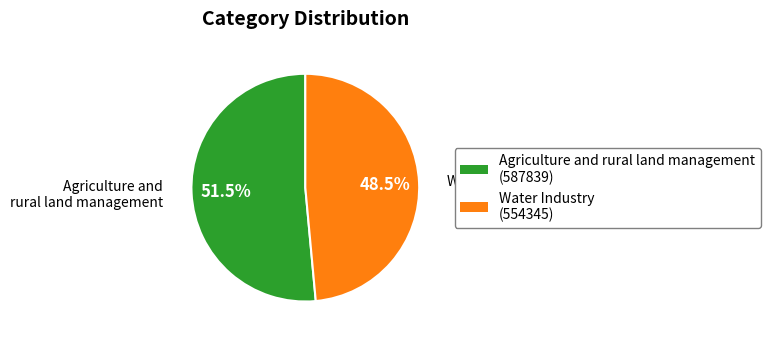

How many slices are in this pie chart?

2